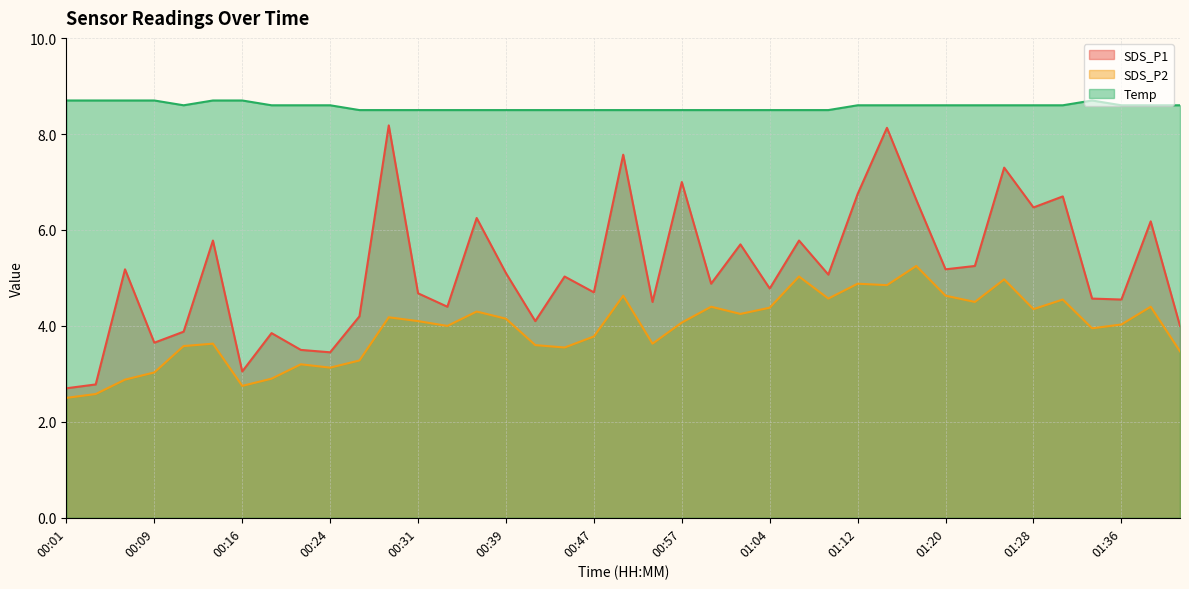

What is the difference between the second highest and minimum values in the SDS_P1 series?

5.4